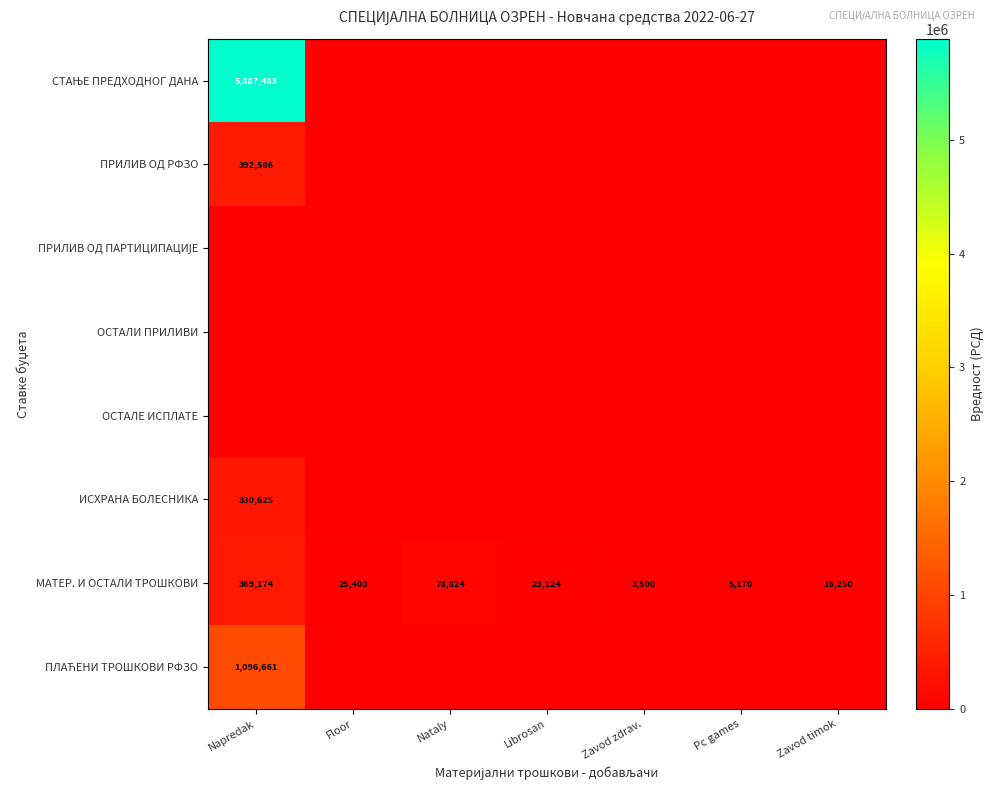

What is the difference between the maximum and minimum values in the МАТЕР. И ОСТАЛИ ТРОШКОВИ series?

365674